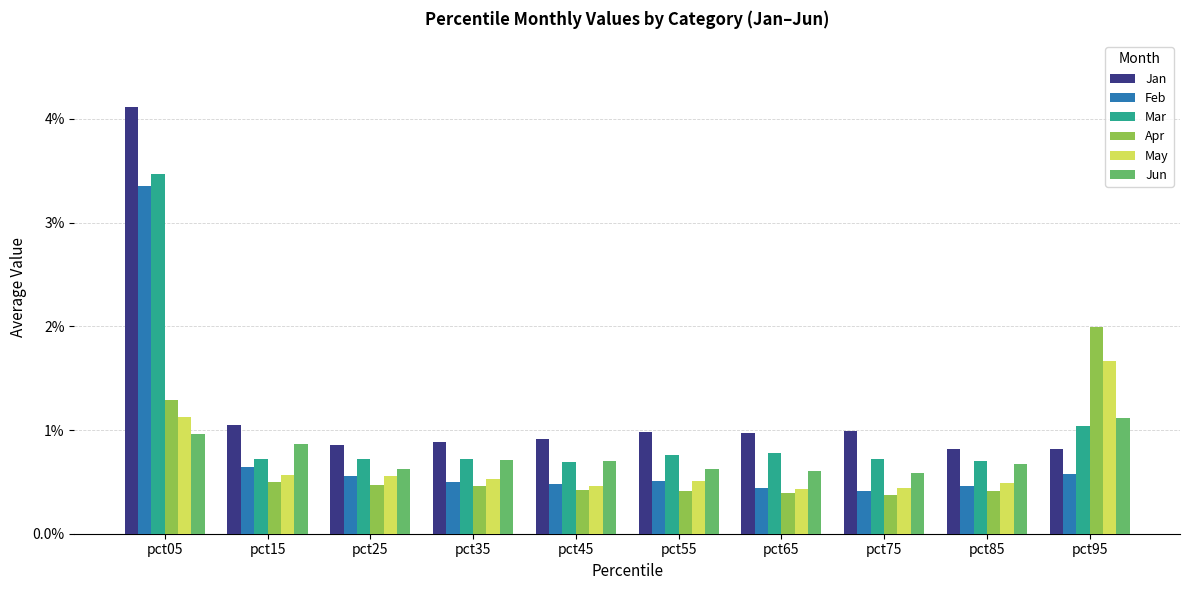

The value of Jun at pct45 is 0.4. True or false?

False